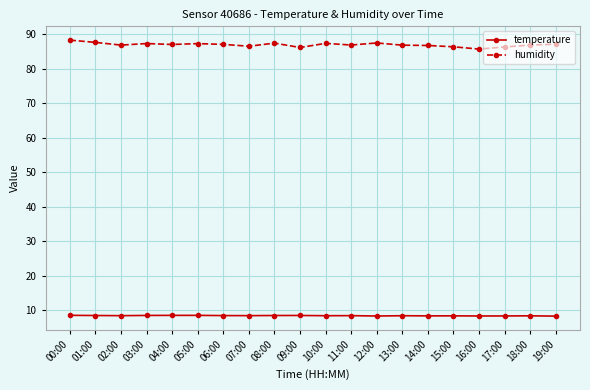

How many categories are shown in the chart?

20